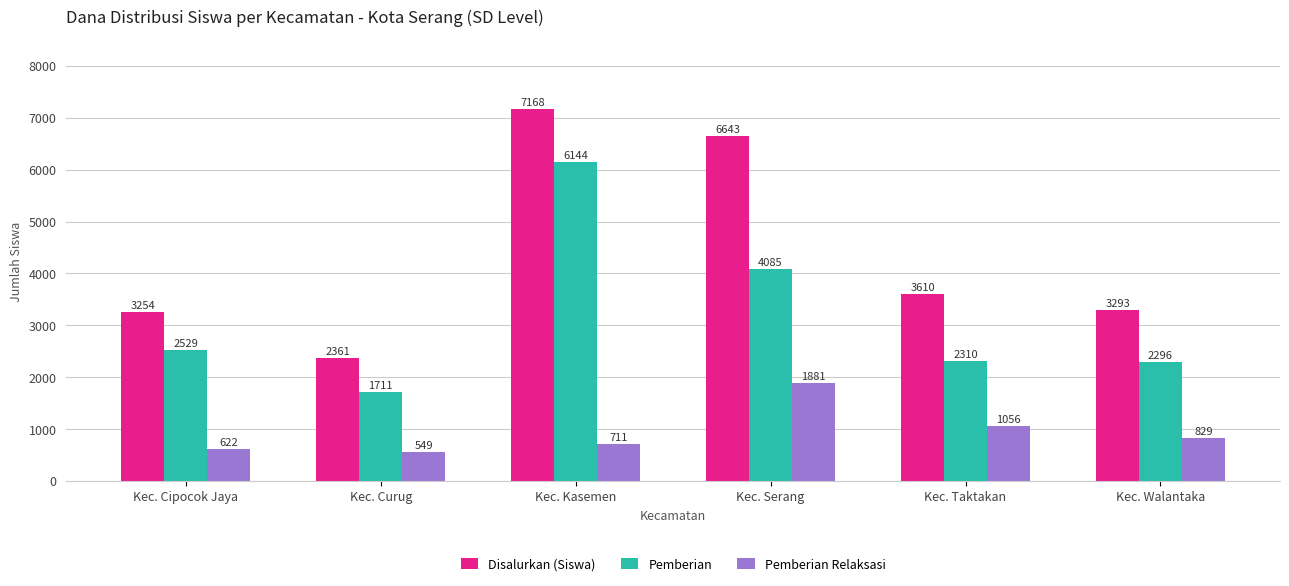

What is the label of the 4th bar from the right?

Kec. Kasemen